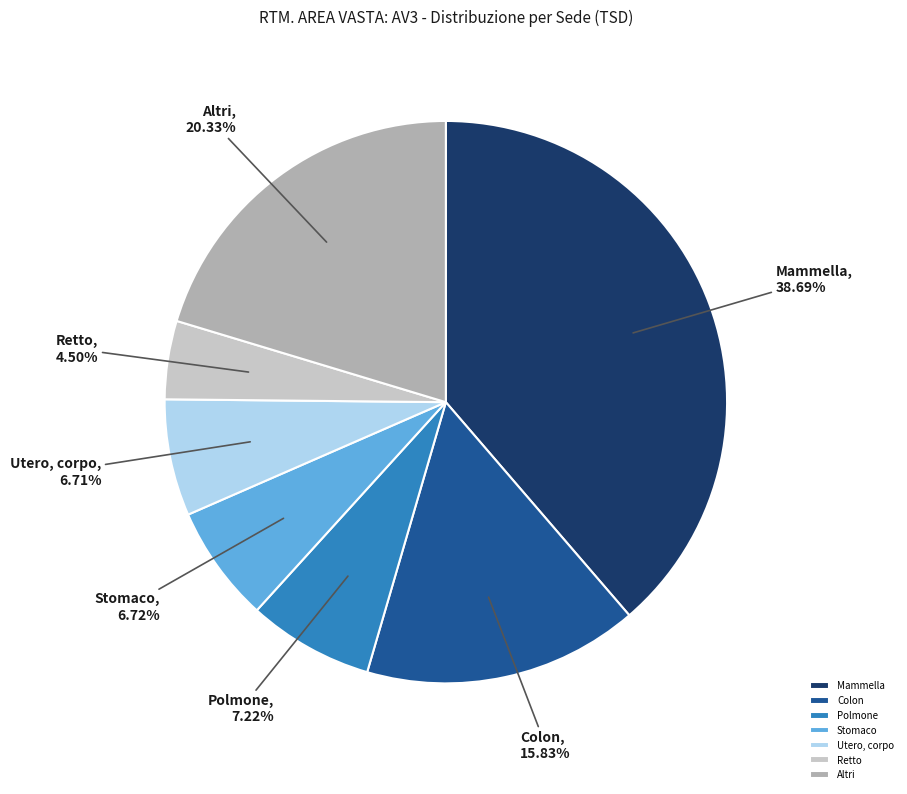

Rank the categories by value from highest to lowest.

Mammella, Altri, Colon, Polmone, Stomaco, Utero, corpo, Retto